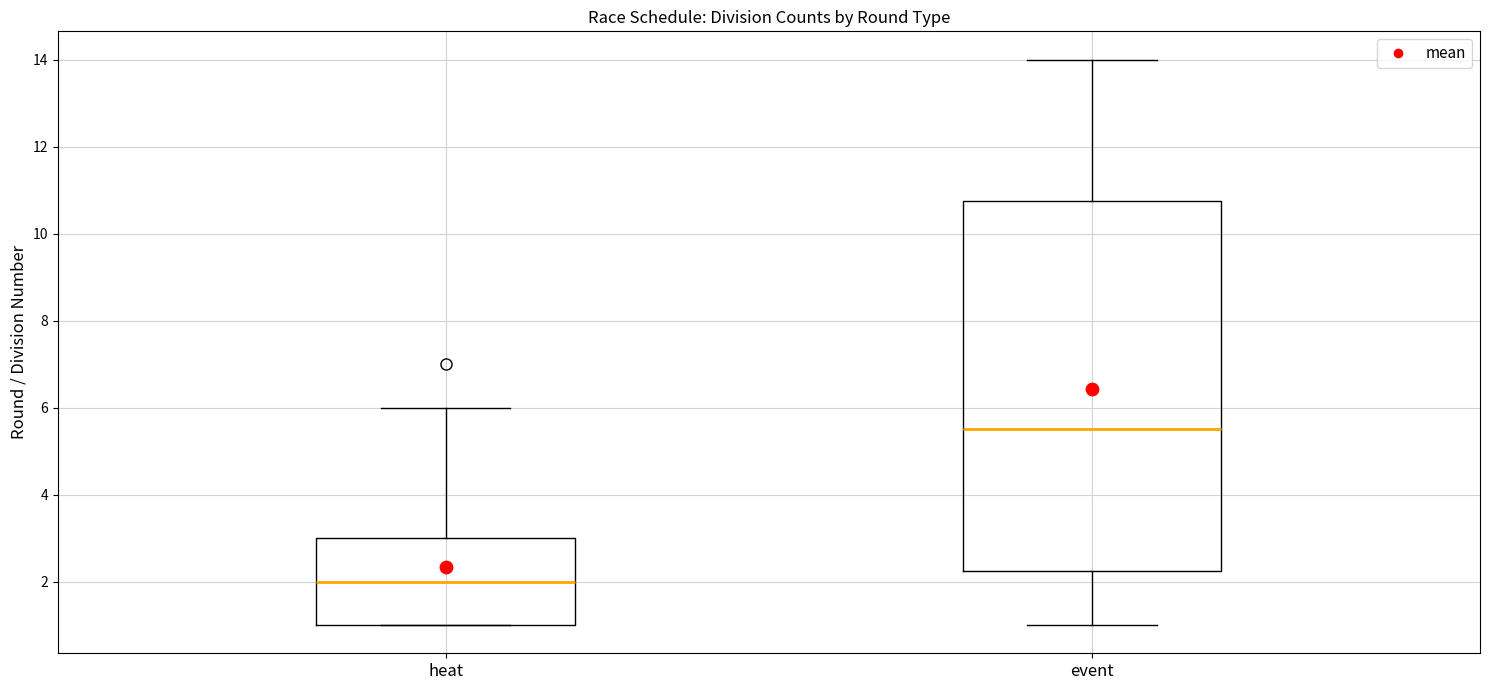

Reading left to right, read every box against the y-axis: the position of its median line, the range the box covers, and the ends of its whiskers. The values are not printed on the chart, so give them approximately, as read against the axis.

heat: median 2.0, box 1.0 to 3.0, whiskers 1.0 to 6.0
event: median 5.6, box 2.2 to 10.8, whiskers 1.0 to 14.0